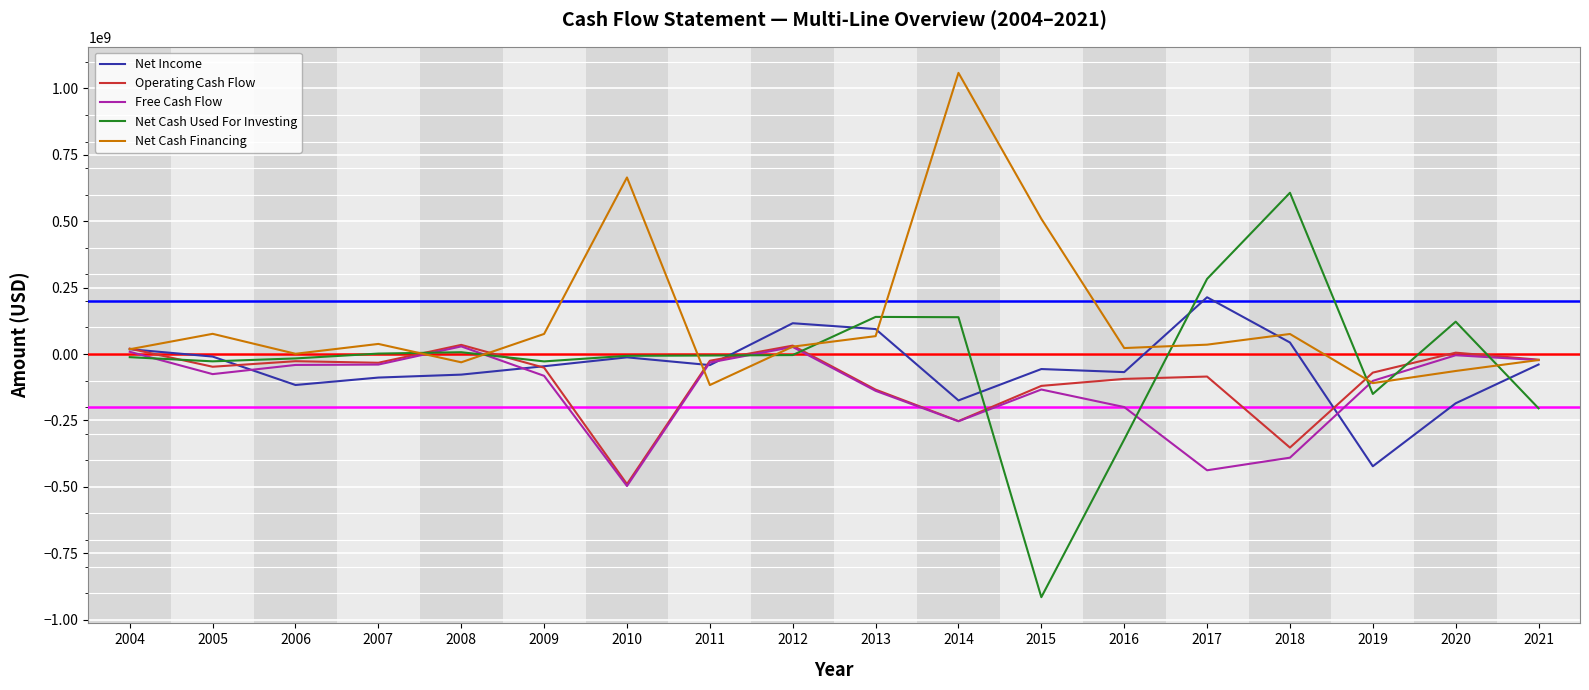

How many values in the Net Income series exceed -41669000?

8